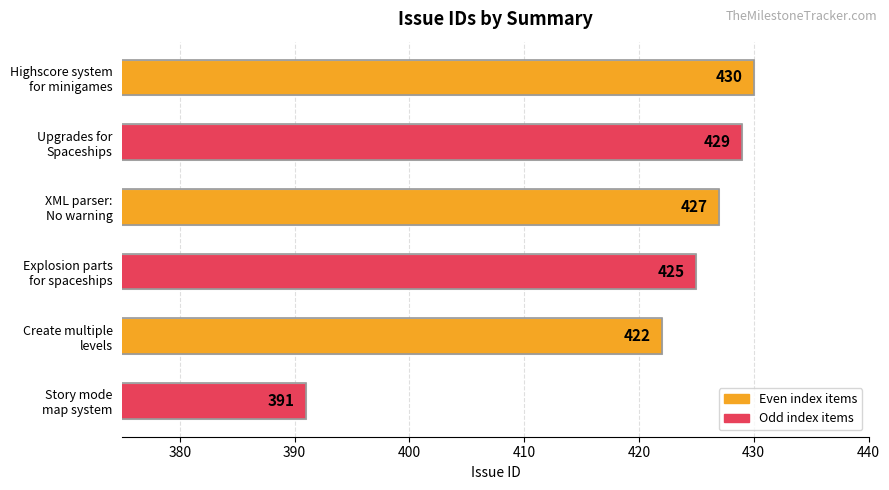

What is the value of the 1st bar from the top?

430